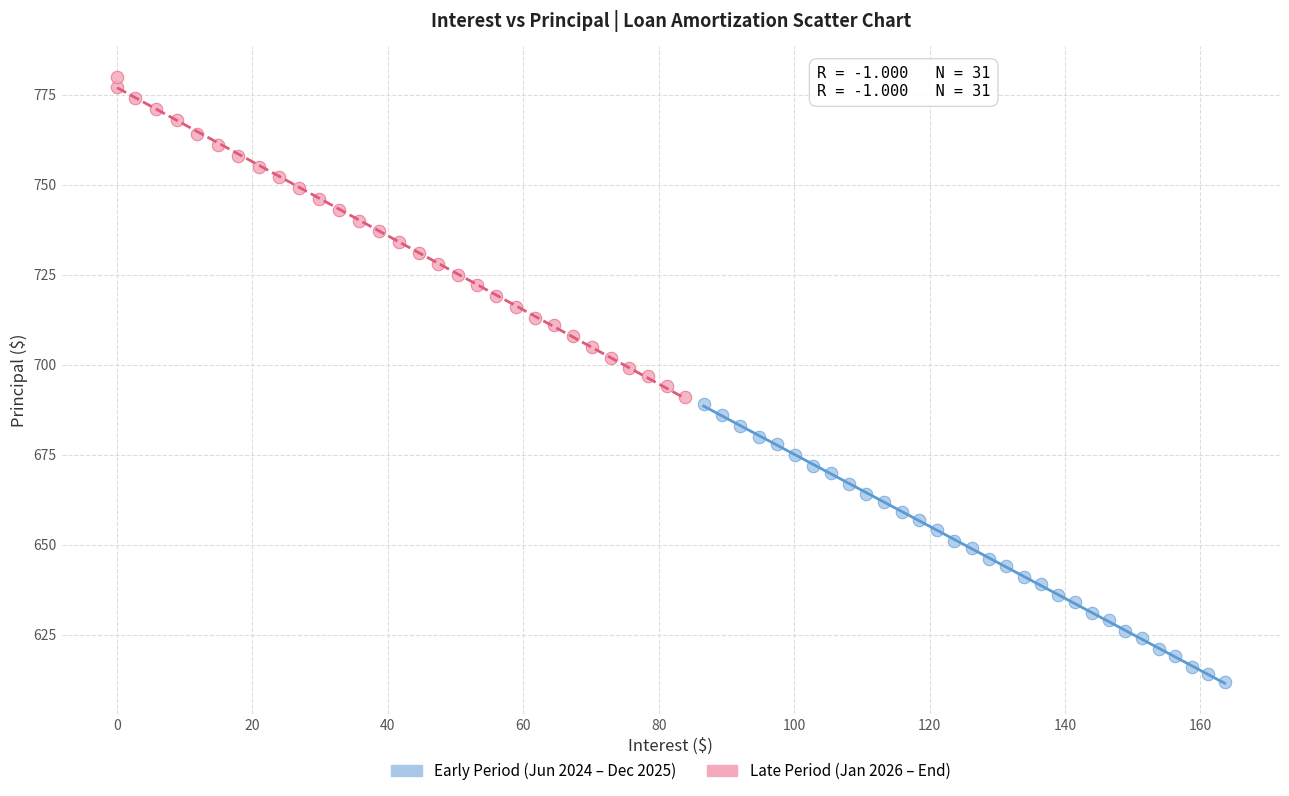

Which series contains the lowest Y value?

Early Period (Jun 2024 – Dec 2025)